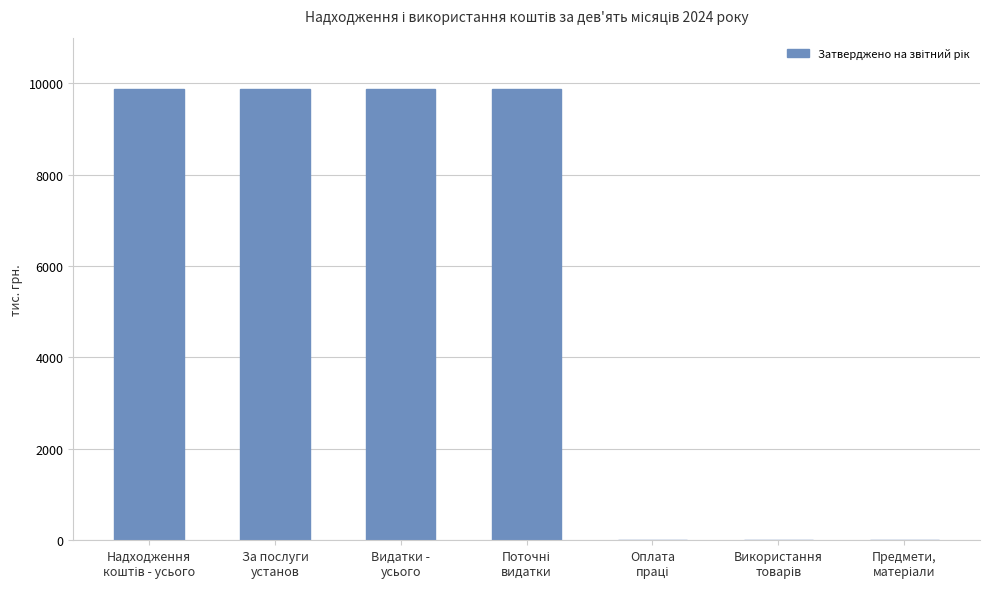

What is the greatest value displayed?

9880